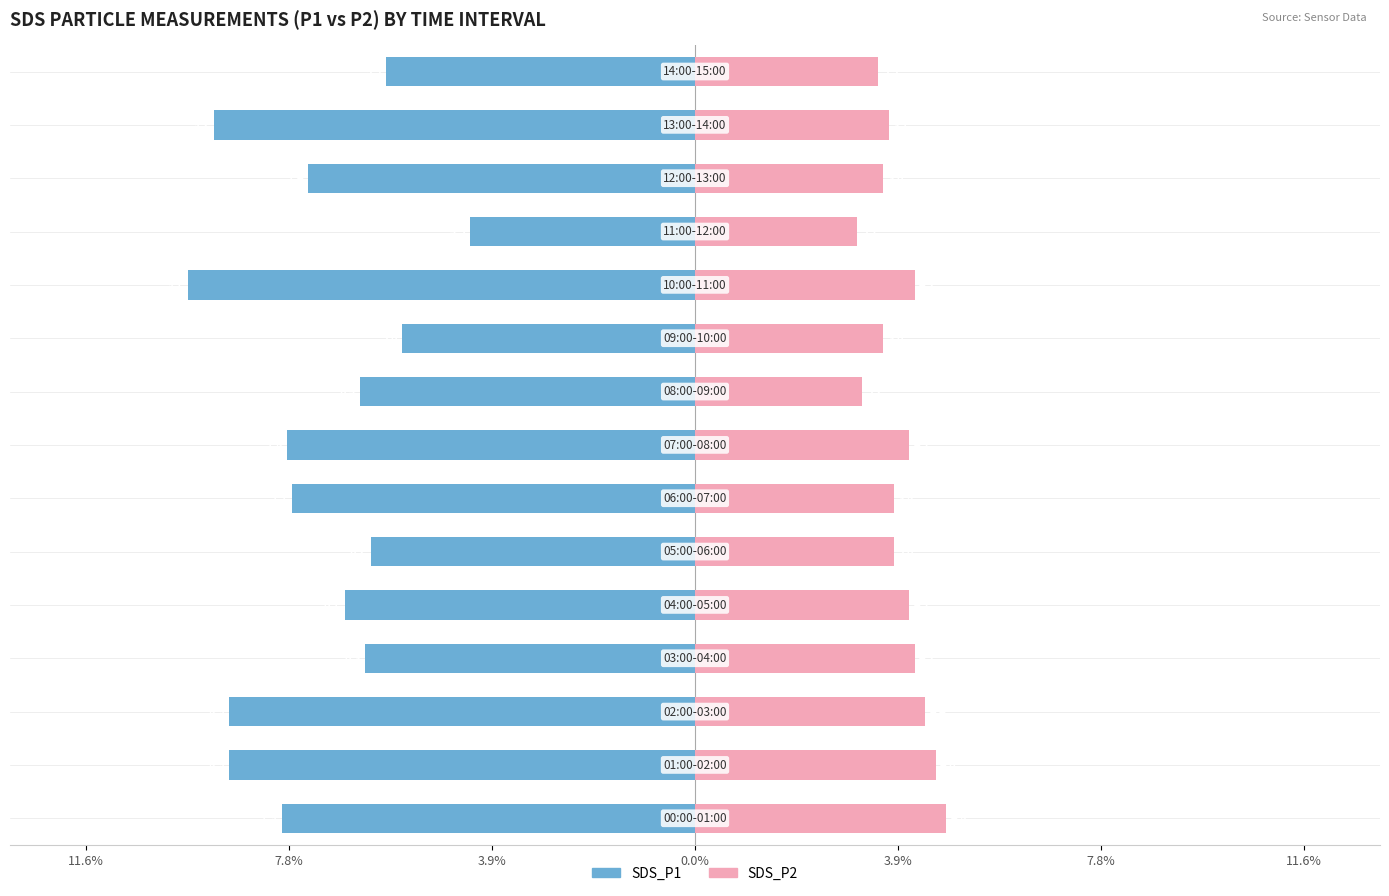

What is the value of the SDS_P2 bar at the 1st from the left?

4.8